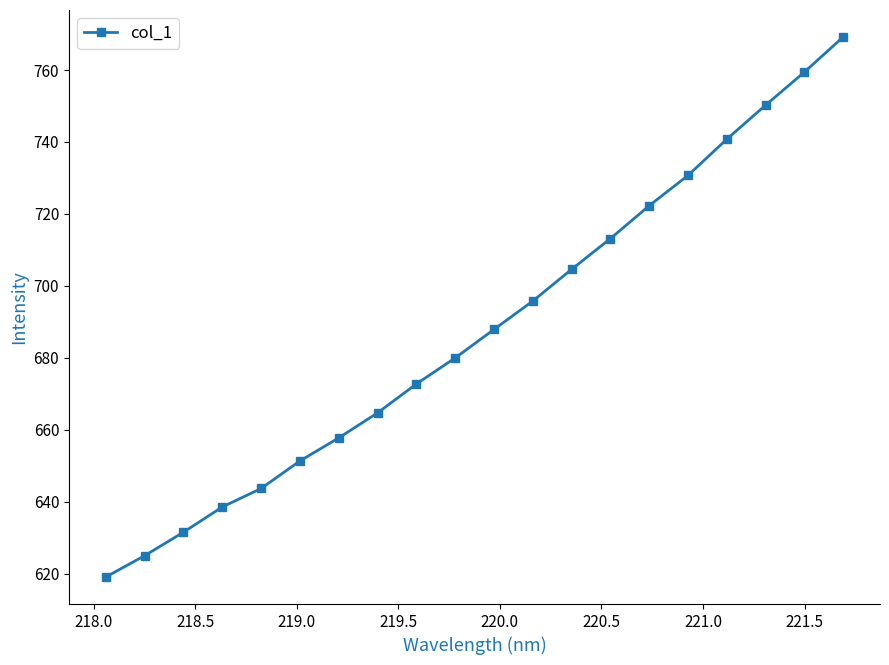

What is the value of the 16th point from the left?

730.7